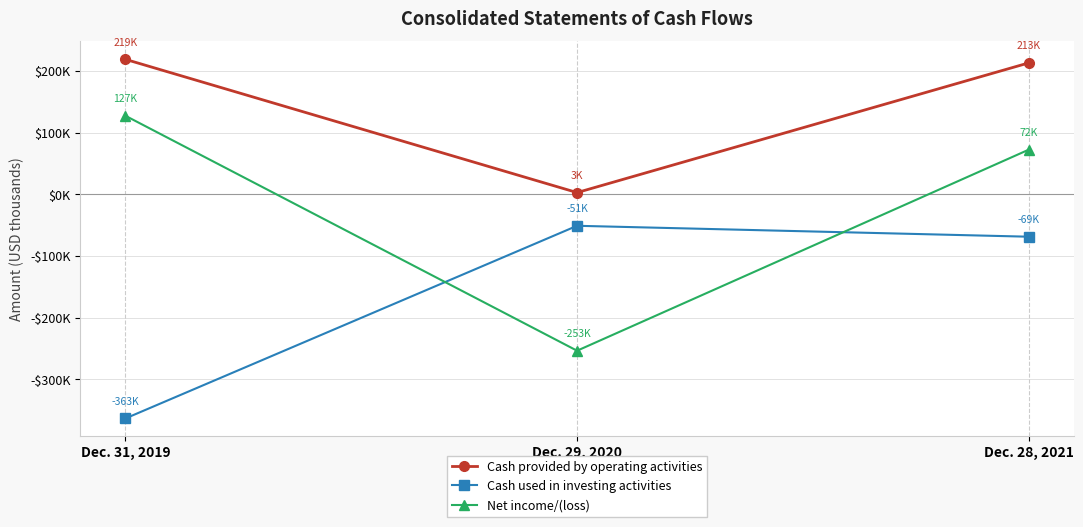

What are all the series names shown in the legend?

Cash provided by operating activities, Cash used in investing activities, Net income/(loss)